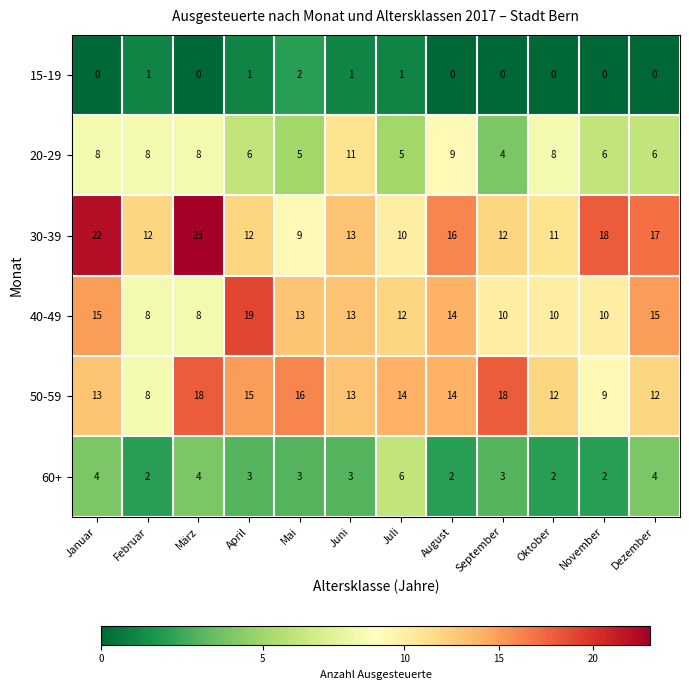

What is the spread (max minus min) of values at Oktober?

12